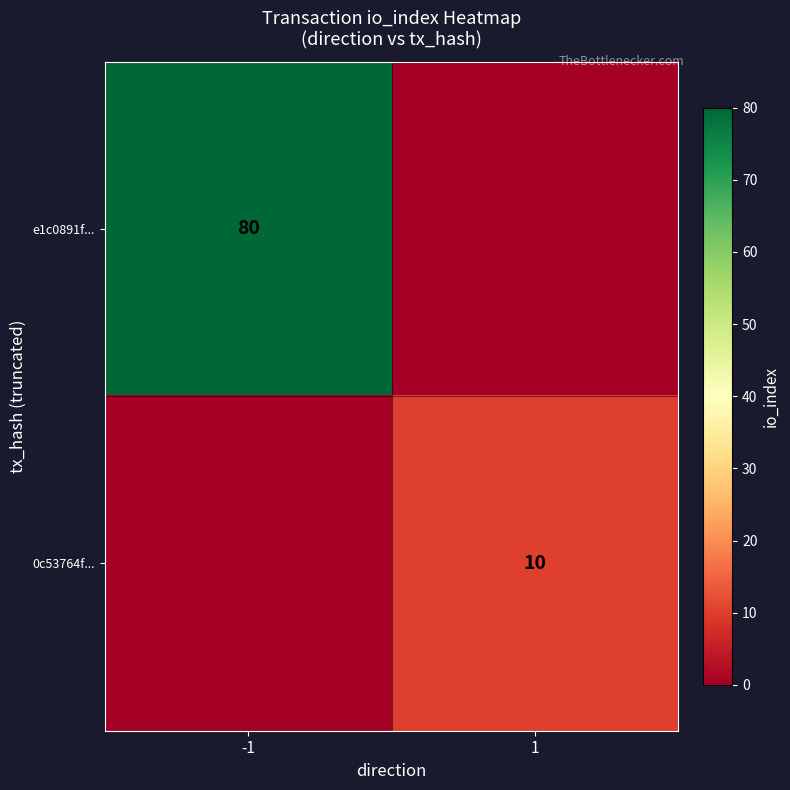

The value of e1c0891f... at -1 is 44. True or false?

False